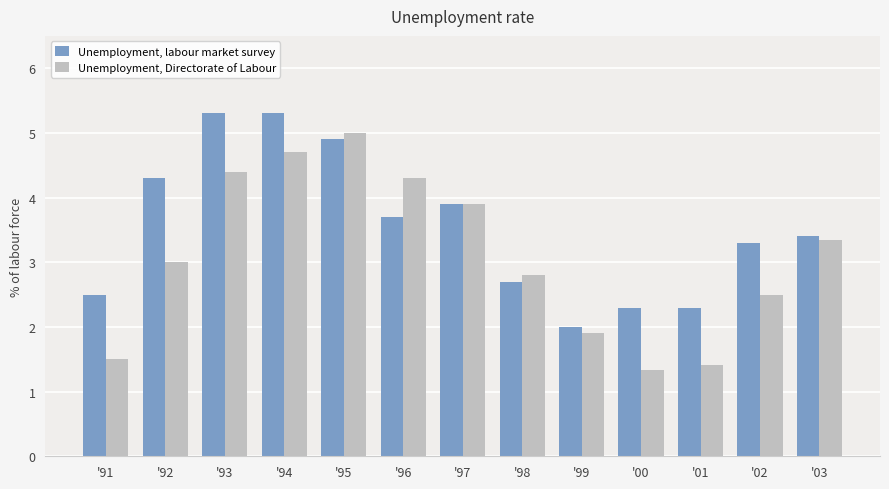

List the series in order of their peak value, lowest first.

Unemployment, Directorate of Labour, Unemployment, labour market survey